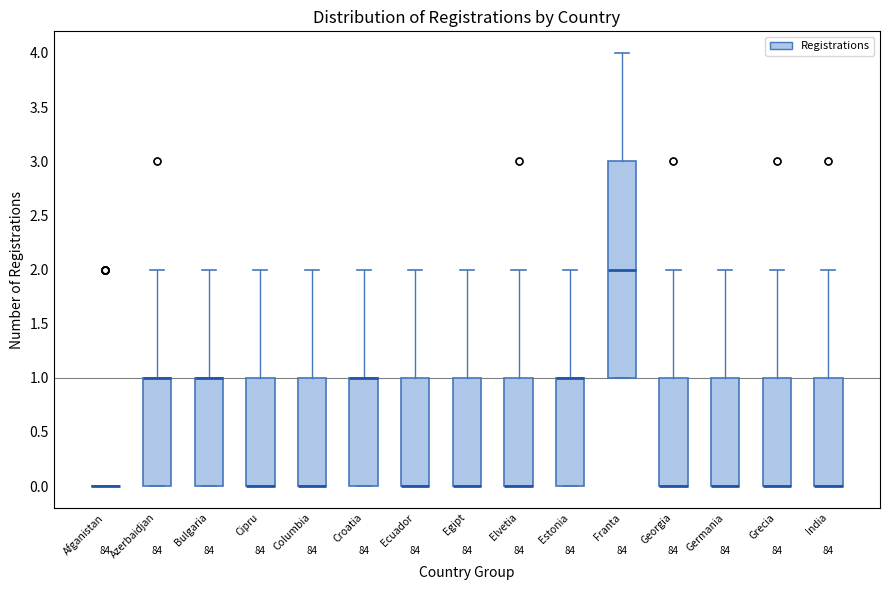

Comparing the boxes themselves (not the whiskers), which one is the tallest?

Franta